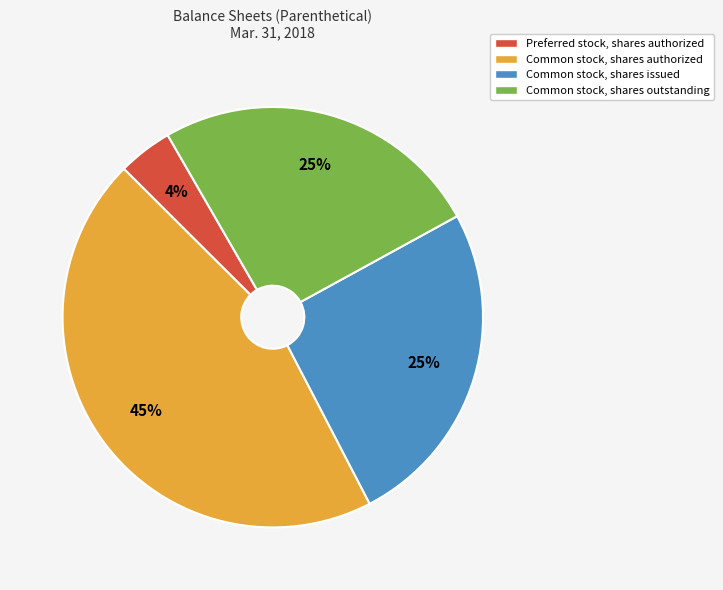

How many slices are in this pie chart?

4